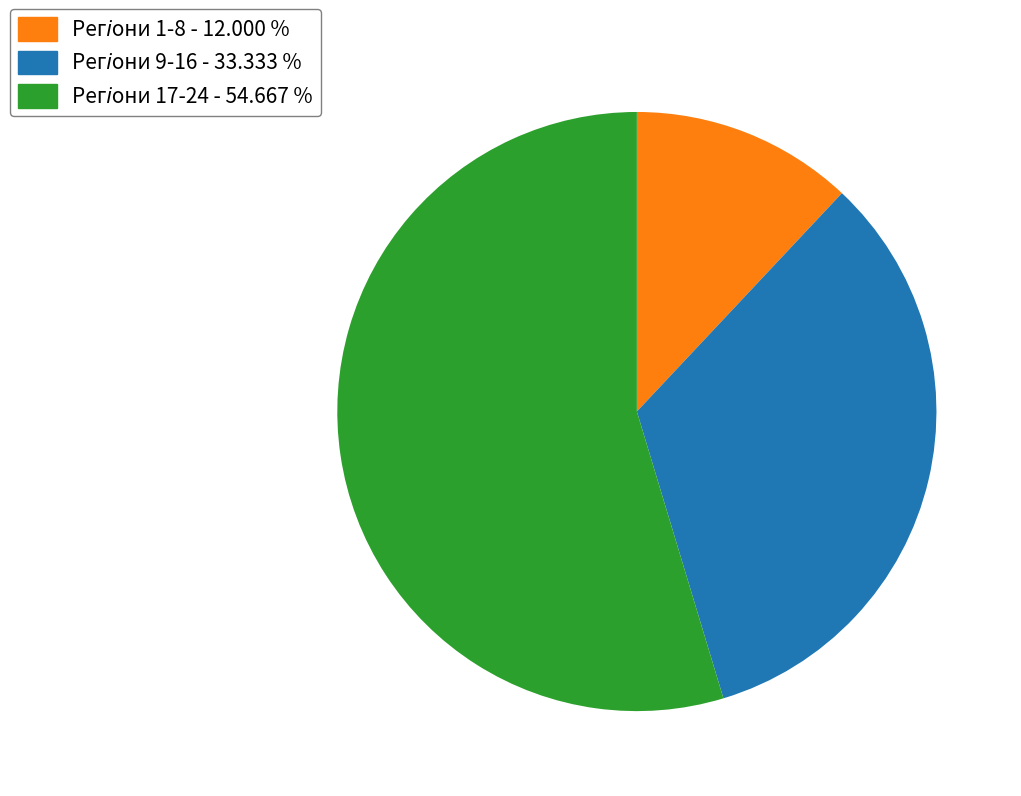

Is there a majority slice in this chart?

Yes